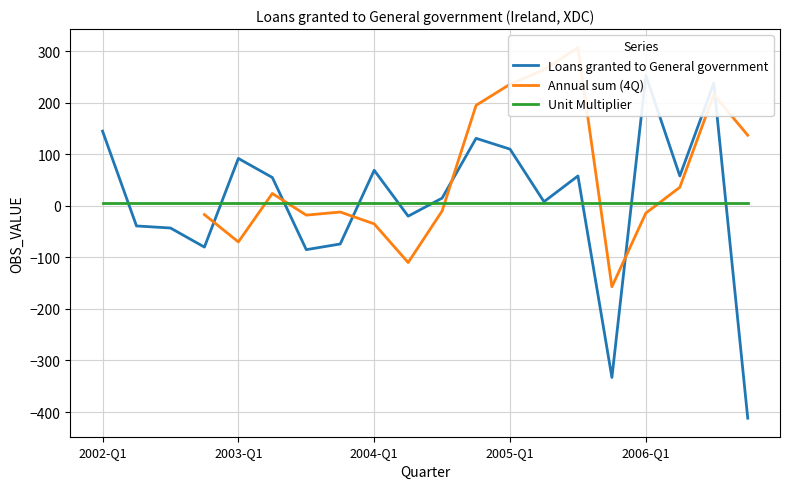

How many data points in Loans granted to General government are above 55?

9